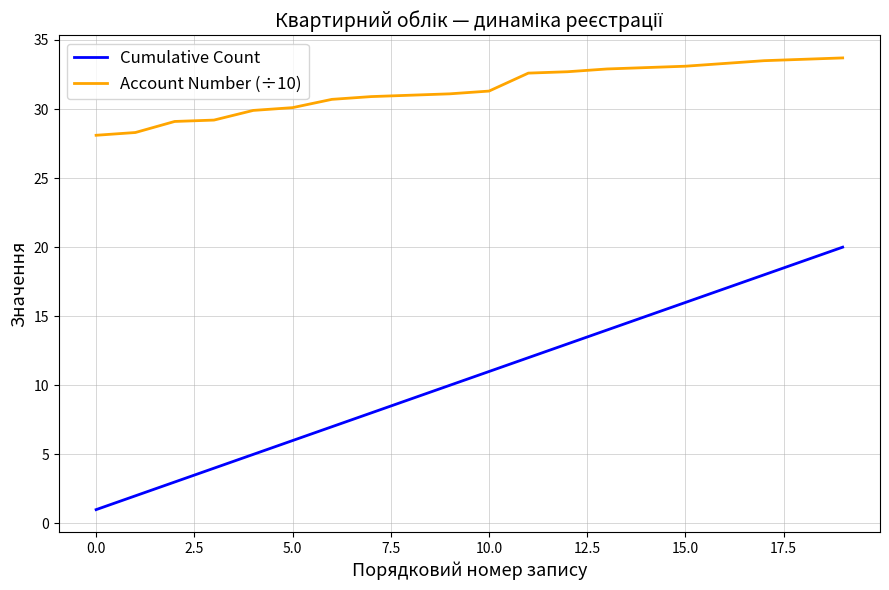

Which series has the largest total across all categories?

Account Number (÷10)